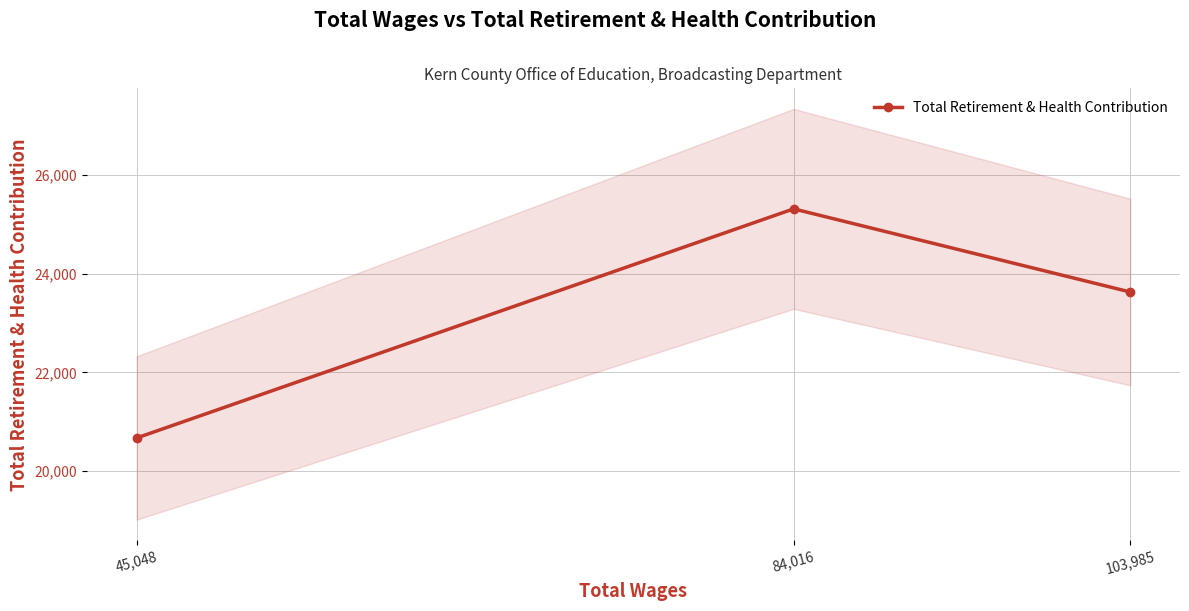

The value of Total Retirement & Health Contribution at 103,985 is 35144. True or false?

False